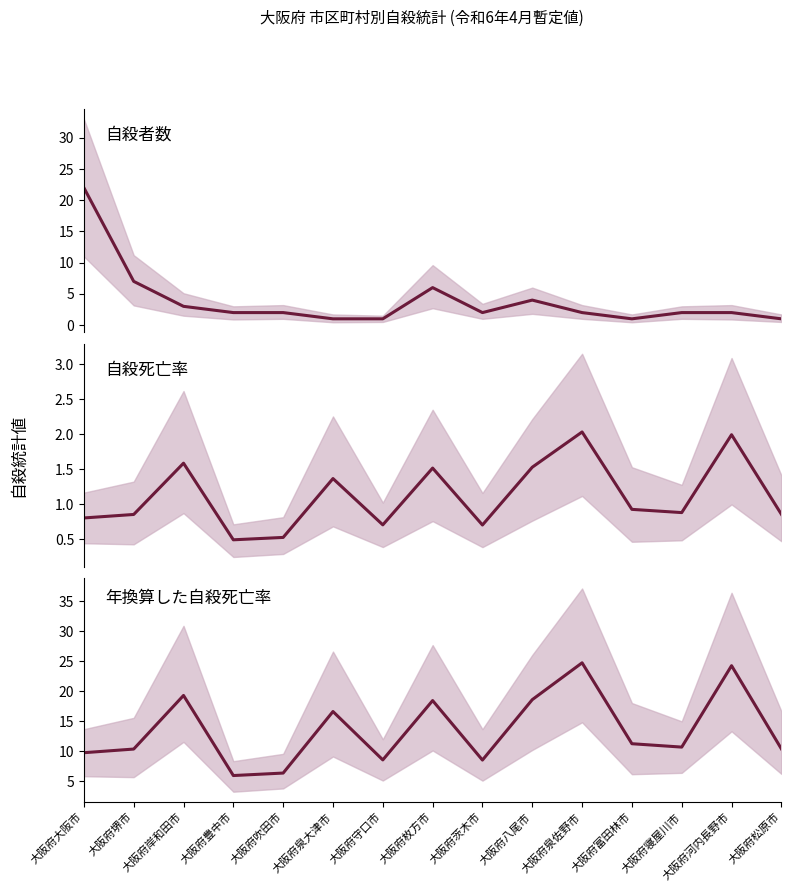

What is the label of the 12th point from the left?

大阪府富田林市